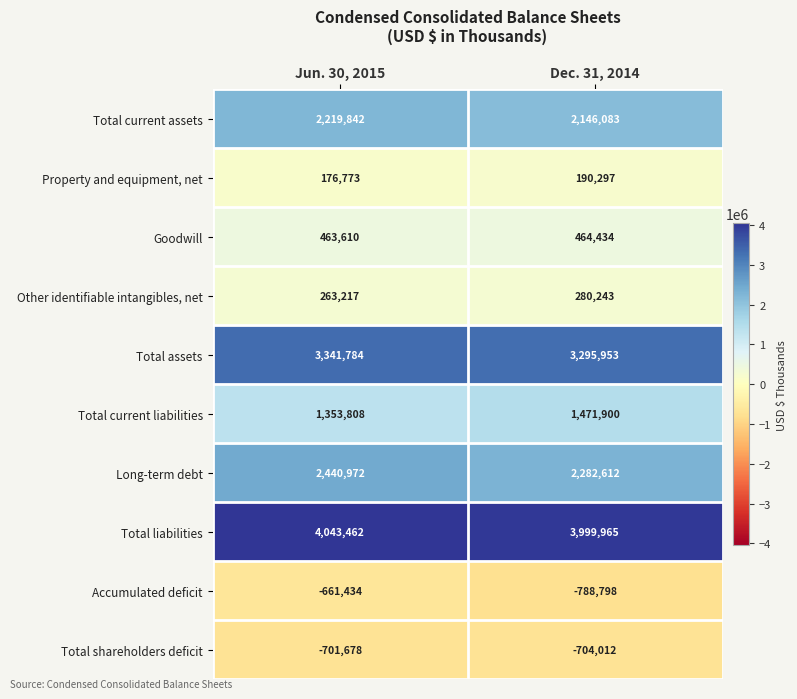

Where is Total current assets nearest to the value 2182962?

Dec. 31, 2014